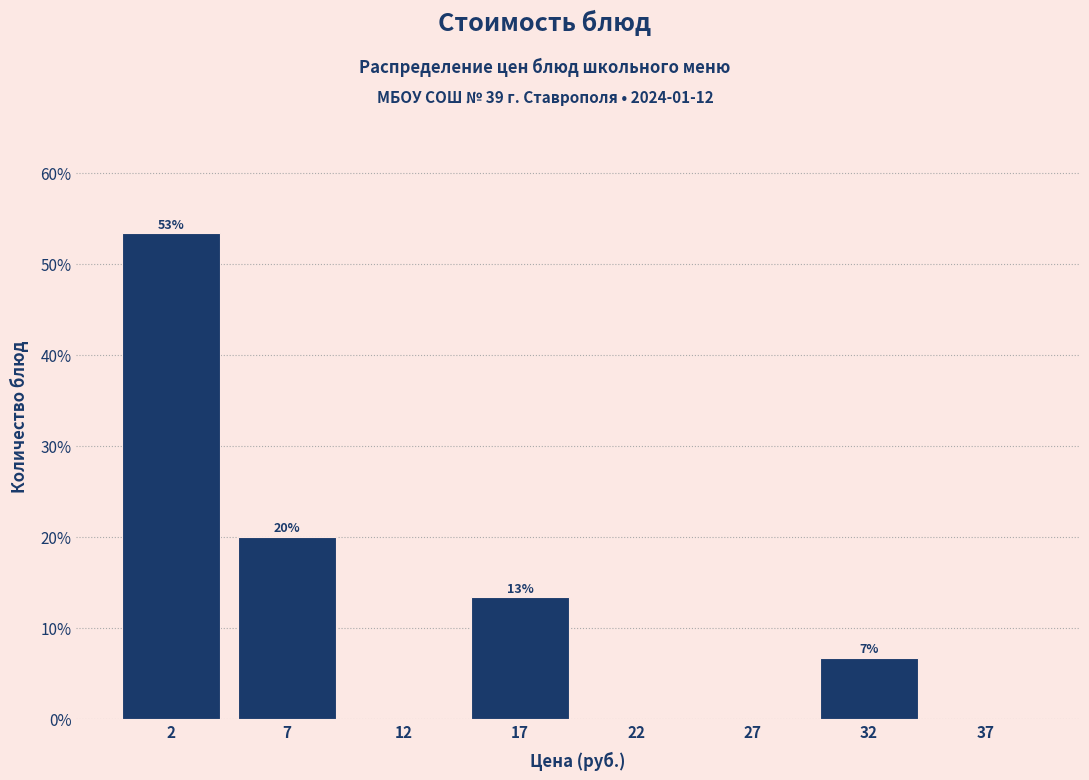

Are the bars horizontal?

No